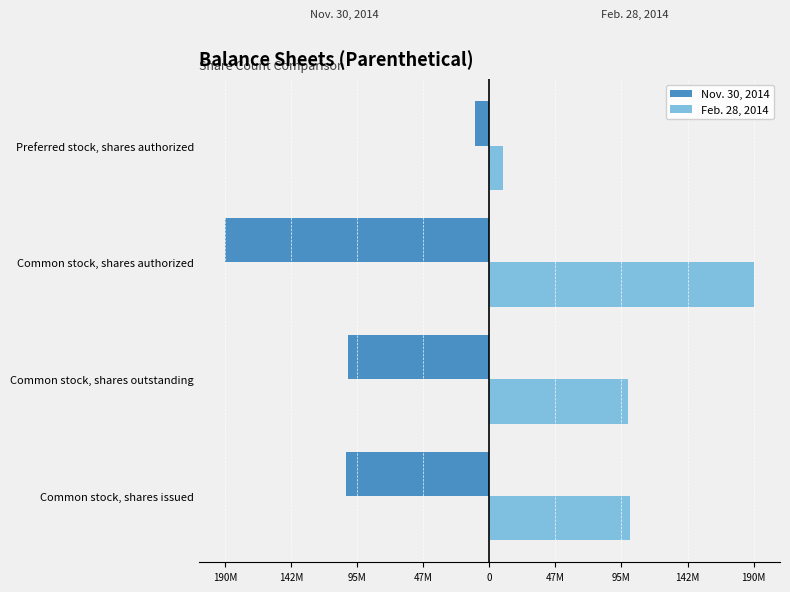

List the series in order of their overall mean, highest first.

Feb. 28, 2014, Nov. 30, 2014